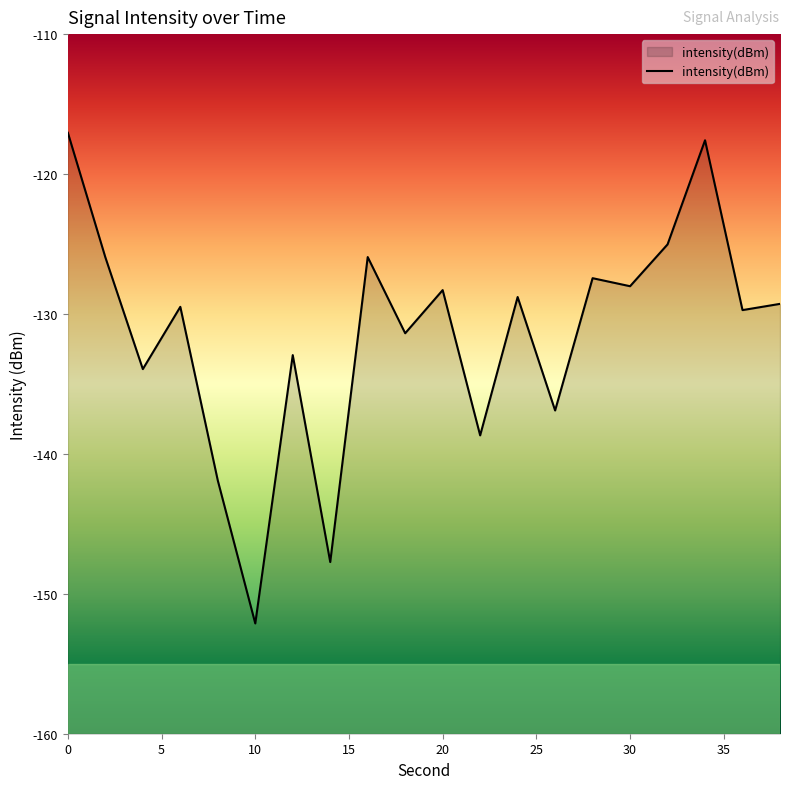

Rank the categories by value from highest to lowest.

0, 34, 32, 16, 2, 28, 30, 20, 24, 38, 6, 36, 18, 12, 4, 26, 22, 8, 14, 10